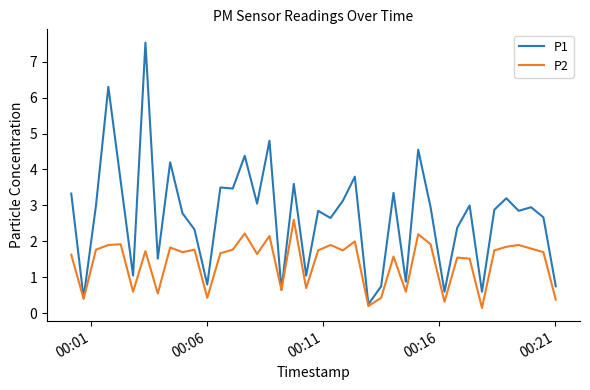

What is the greatest value displayed?

7.5